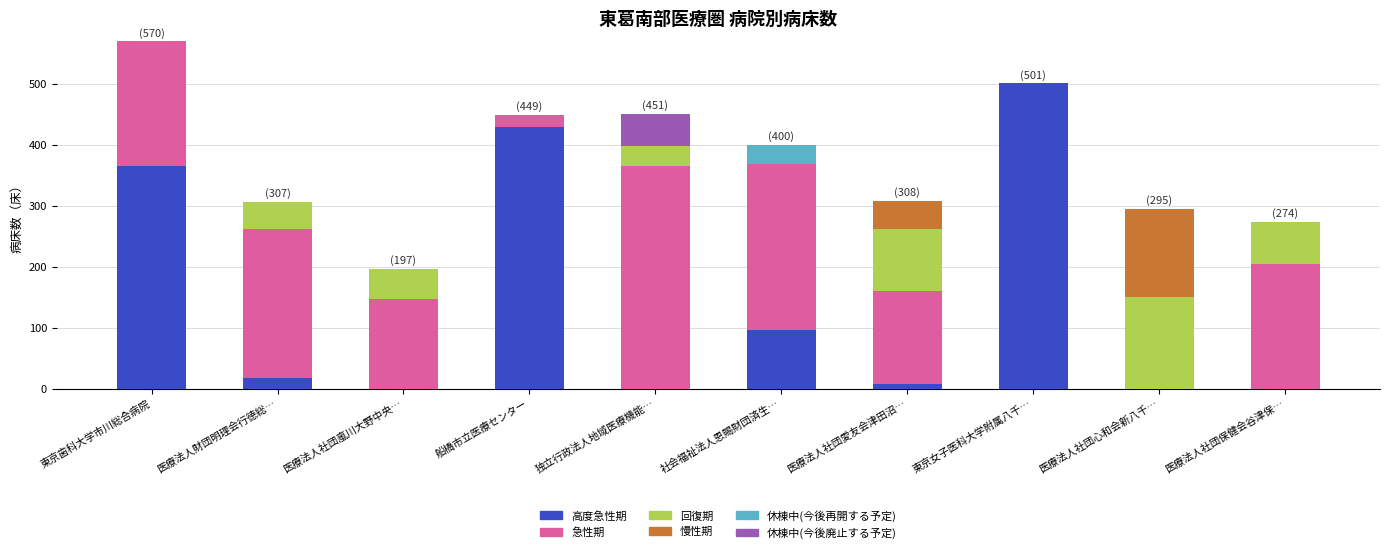

What is the total value across all series at 独立行政法人地域医療機能…?

451